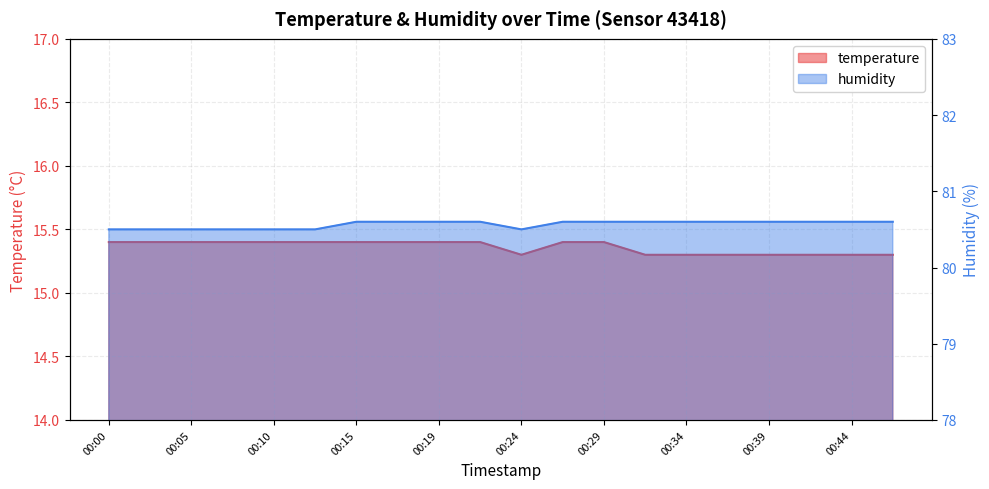

Which category has the highest value across all series?

00:15